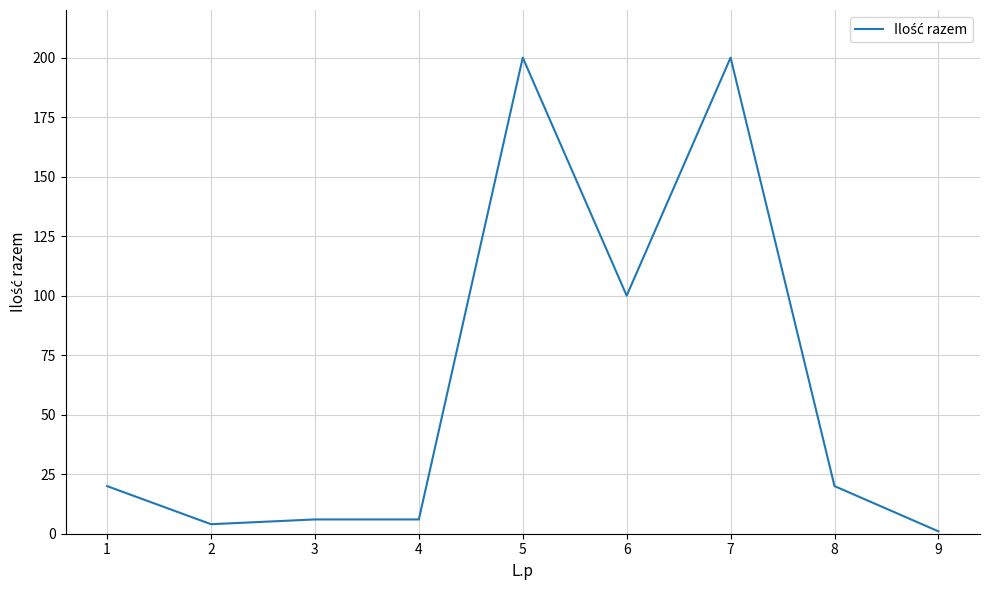

Is it true that the value at 6 is 100?

True